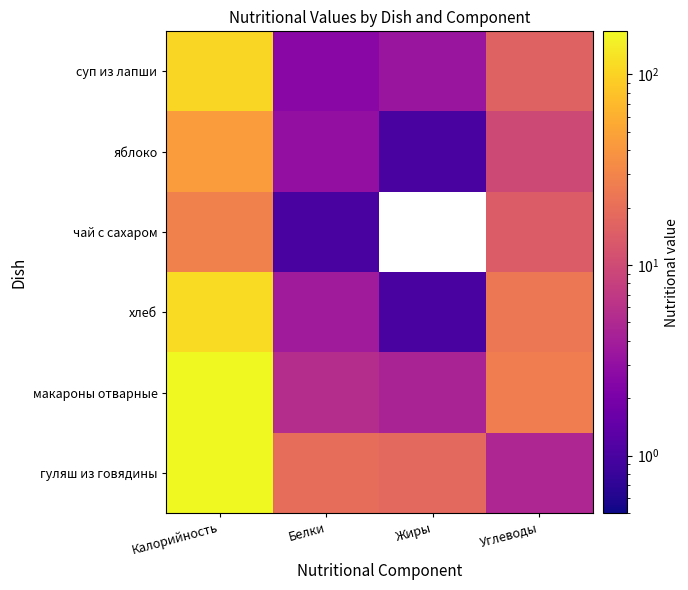

Reading left to right, extract all data points from this chart.

гуляш из говядины: Калорийность=168.2	Белки=19.7	Жиры=17.9	Углеводы=4.8
макароны отварные: Калорийность=168.4	Белки=5.5	Жиры=4.5	Углеводы=26.4
хлеб: Калорийность=114.2	Белки=3.8	Жиры=1.0	Углеводы=23.6
чай с сахаром: Калорийность=28.0	Белки=1.0	Жиры=0.0	Углеводы=14.0
яблоко: Калорийность=44.4	Белки=3.0	Жиры=1.0	Углеводы=9.7
суп из лапши: Калорийность=106.6	Белки=2.6	Жиры=3.4	Углеводы=16.0